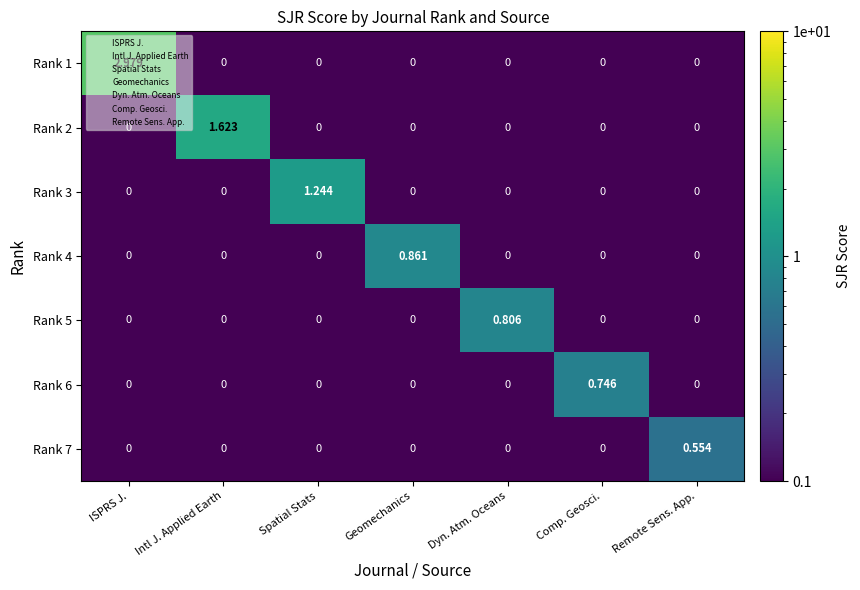

Is the value of Rank 1 at ISPRS J. greater than the value of Rank 2 at Intl J. Applied Earth?

Yes